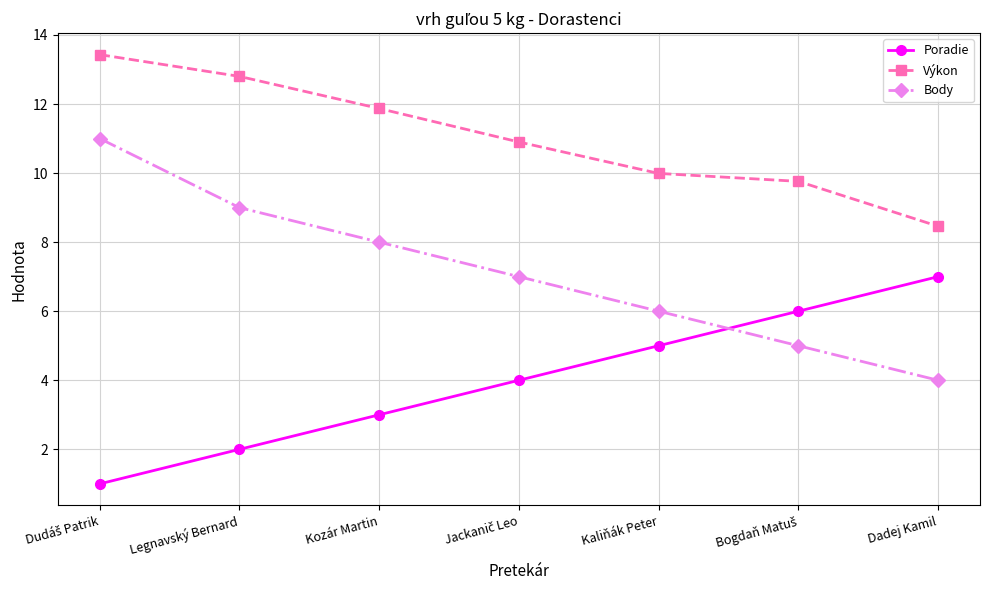

Which series has the widest spread of values?

Body